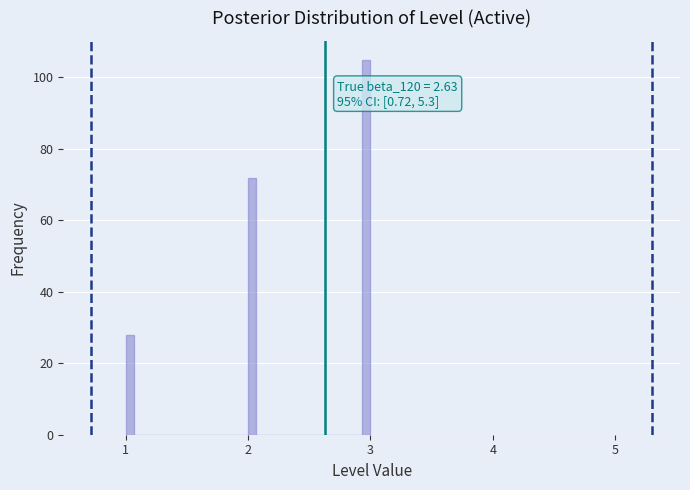

Read against the x-axis, roughly where is the centre of the tallest bar?

3.0